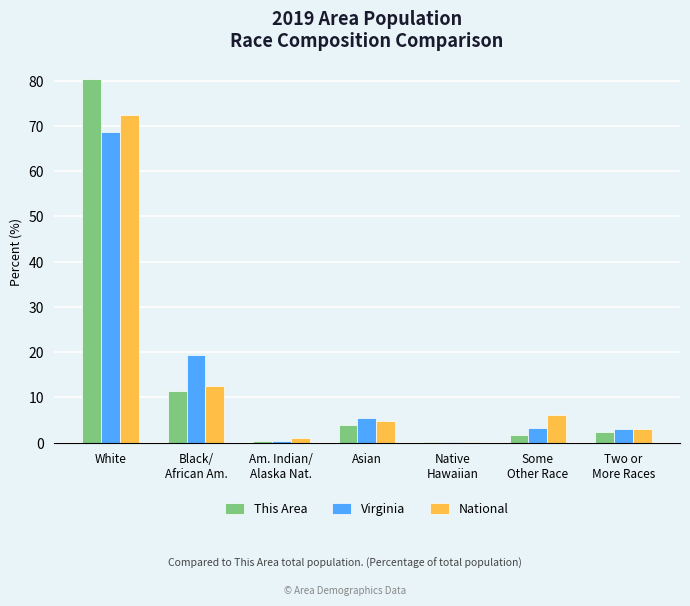

What is the sum of all Virginia values?

100.0